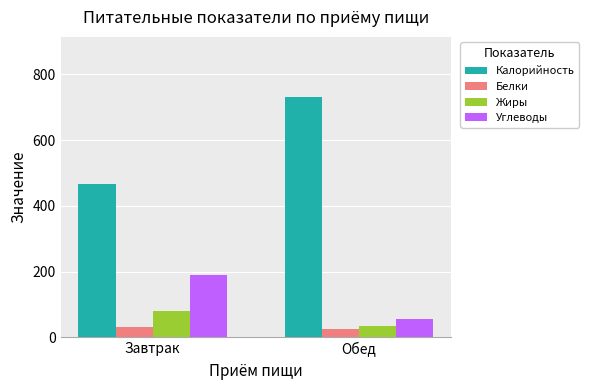

How many data points does each series have?

2